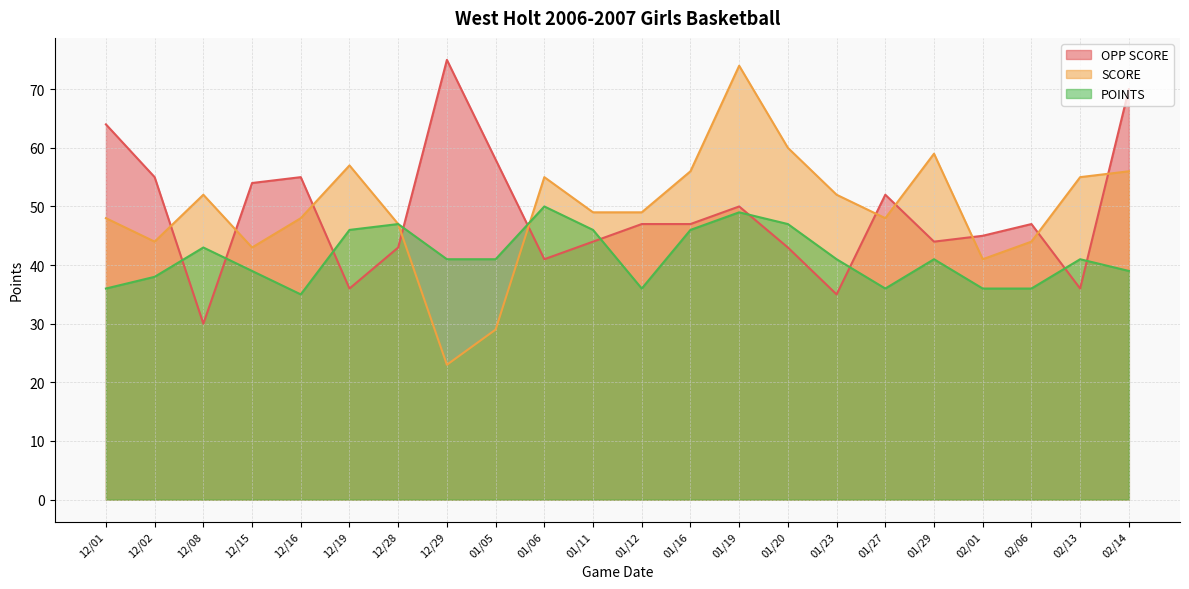

List the labels in order of SCORE value, smallest first.

12/29, 01/05, 02/01, 12/15, 12/02, 02/06, 12/28, 12/01, 12/16, 01/27, 01/11, 01/12, 12/08, 01/23, 01/06, 02/13, 01/16, 02/14, 12/19, 01/29, 01/20, 01/19